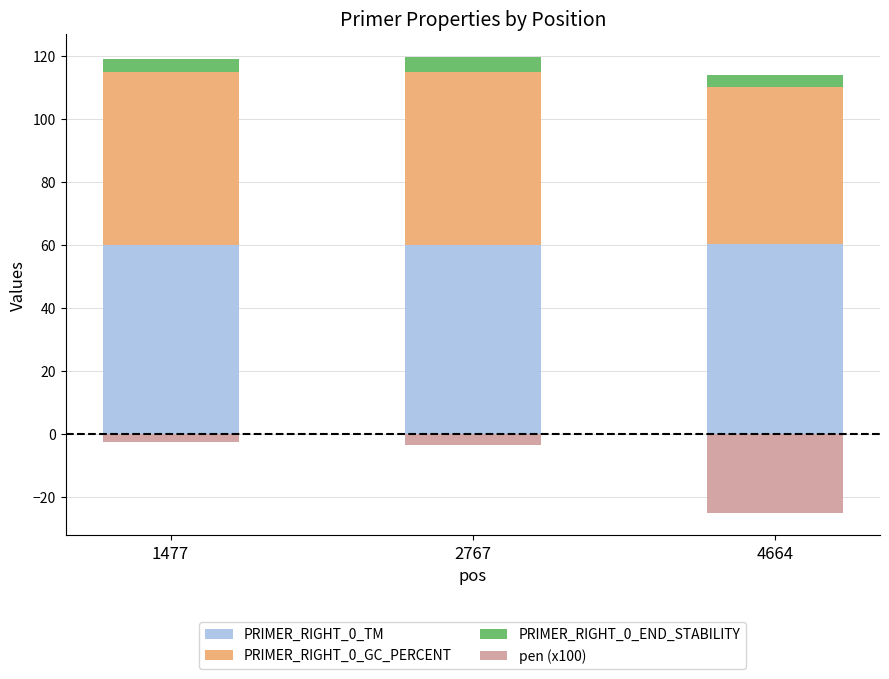

What is the value of the PRIMER_RIGHT_0_GC_PERCENT bar at the 1st from the left?

55.0